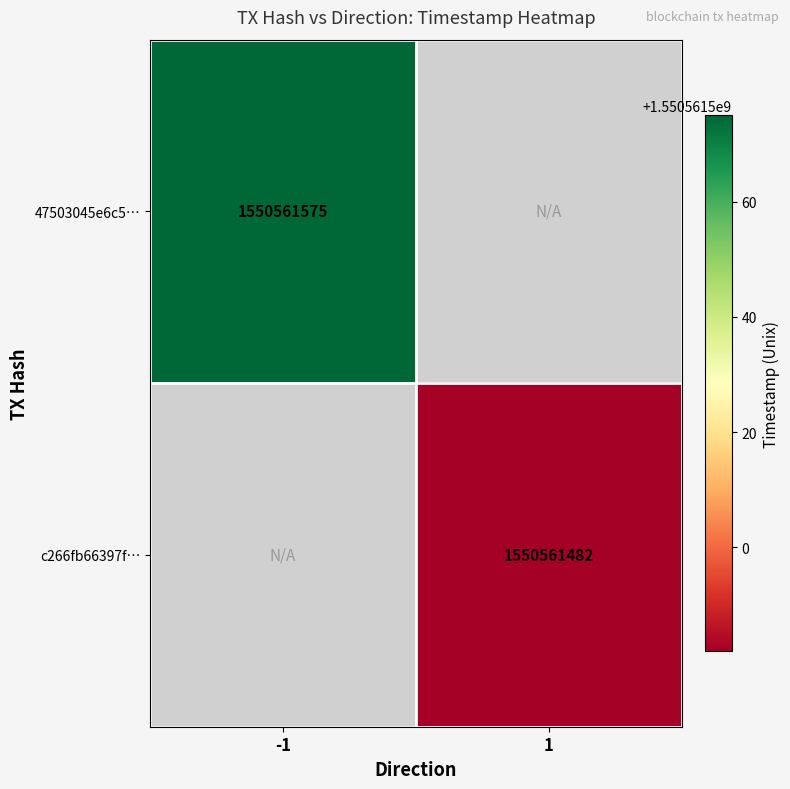

What is the highest value of the 47503045e6c5c12e80a57671367dcbcfcac00dd series?

1550561575